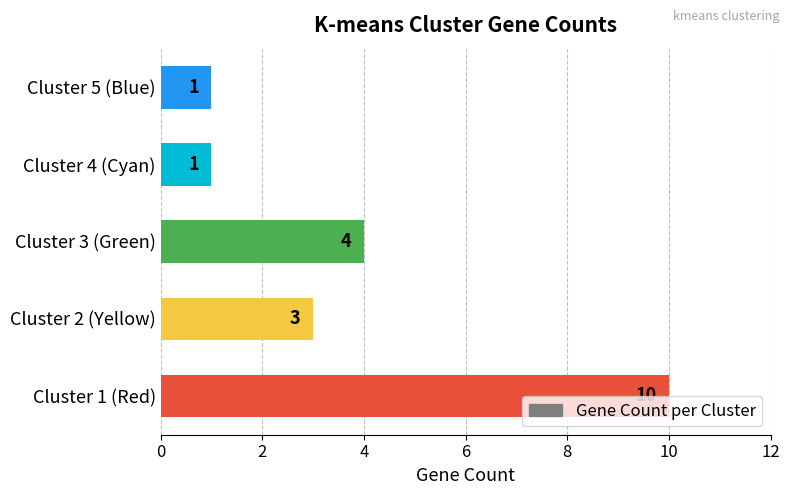

Count the number of categories in the chart.

5